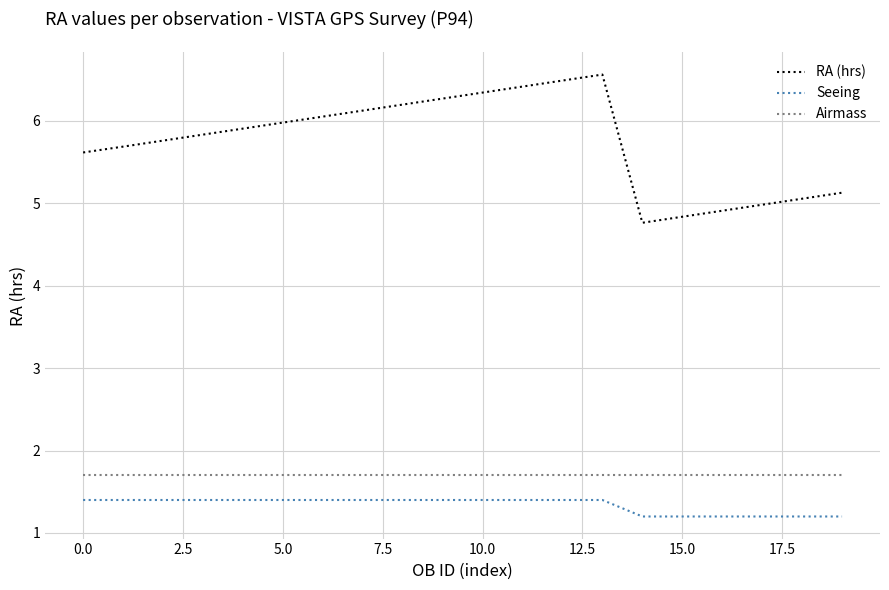

True or false: Seeing and RA (hrs) intersect in this chart.

False